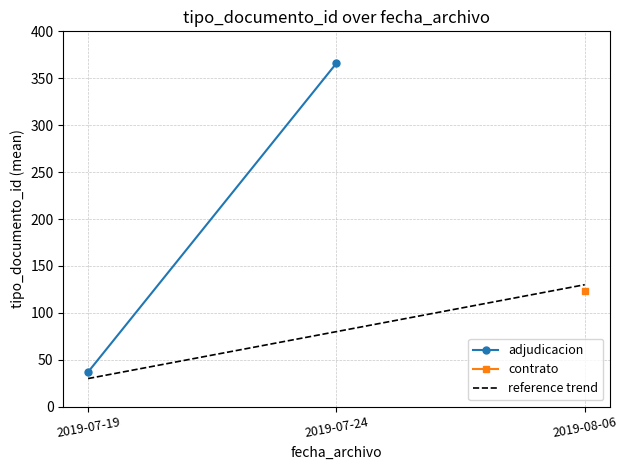

How many reference trend values are between 30 and 130?

3